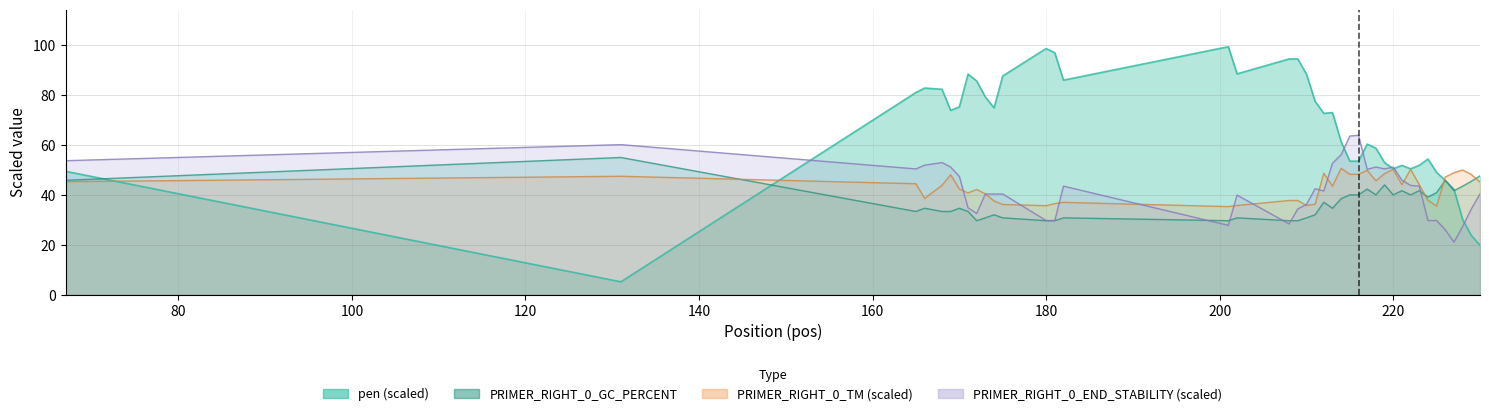

Reading right to left, what are all the values shown in this chart?

pen: 19.8	23.7	30.1	42.2	45.7	49.0	54.4	51.9	50.5	51.8	50.5	52.9	58.7	60.4	53.5	53.5	61.3	73.0	72.7	77.5	88.5	94.5	94.5	88.5	99.4	86.0	97.0	98.7	87.7	74.9	79.3	85.7	88.4	75.3	73.9	82.4	82.8	81.1	5.1	49.5
PRIMER_RIGHT_0_TM: 45.1	48.1	50.0	48.9	47.1	35.5	37.8	44.1	50.2	44.1	50.2	48.5	45.6	49.8	48.2	48.2	50.6	43.5	48.6	36.2	35.8	37.7	37.7	35.7	35.3	37.0	36.5	35.6	36.1	37.5	40.4	42.2	40.8	42.3	48.0	43.8	38.6	44.5	47.5	45.3
PRIMER_RIGHT_0_GC_PERCENT: 47.6	45.5	43.5	41.7	45.8	40.9	39.1	41.7	40.0	41.7	40.0	44.0	40.0	42.3	40.0	40.0	38.5	34.6	37.0	32.0	30.8	29.6	29.6	30.8	29.6	30.8	29.6	29.6	30.8	32.0	30.8	29.6	33.3	34.6	33.3	33.3	34.6	33.3	55.0	45.8
PRIMER_RIGHT_0_END_STABILITY: 40.4	34.4	27.3	21.0	25.9	29.7	29.7	43.5	43.8	45.9	51.2	50.4	51.2	50.2	63.9	63.6	56.1	52.6	41.5	42.5	36.2	34.4	28.3	39.9	27.8	43.5	29.7	29.7	40.4	40.4	40.4	32.5	34.8	47.4	51.2	52.9	51.9	50.4	60.1	53.7